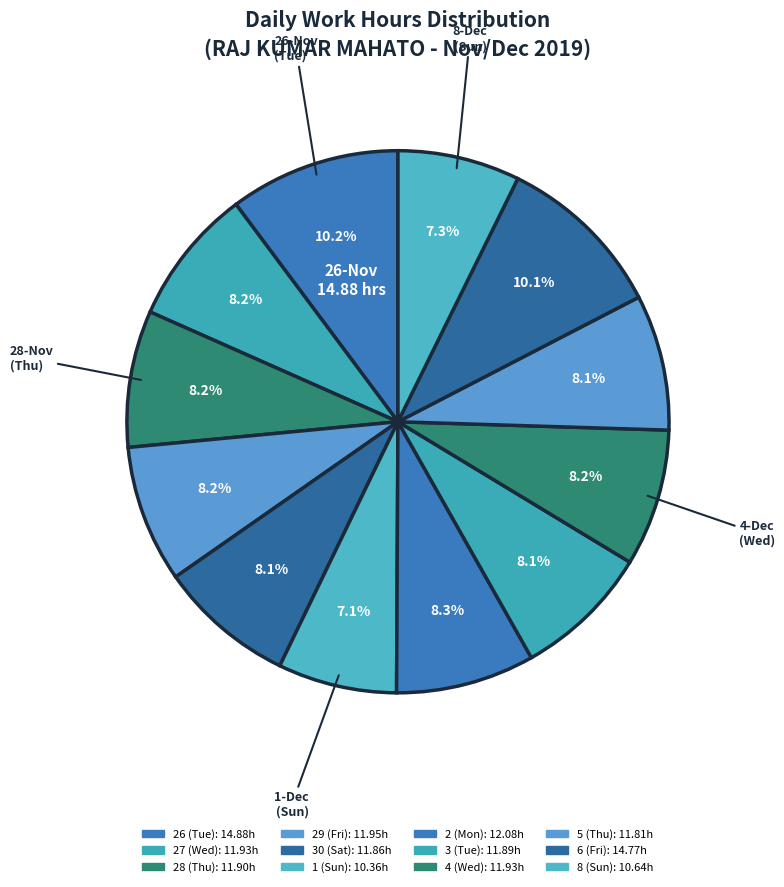

How many slices are in this pie chart?

12